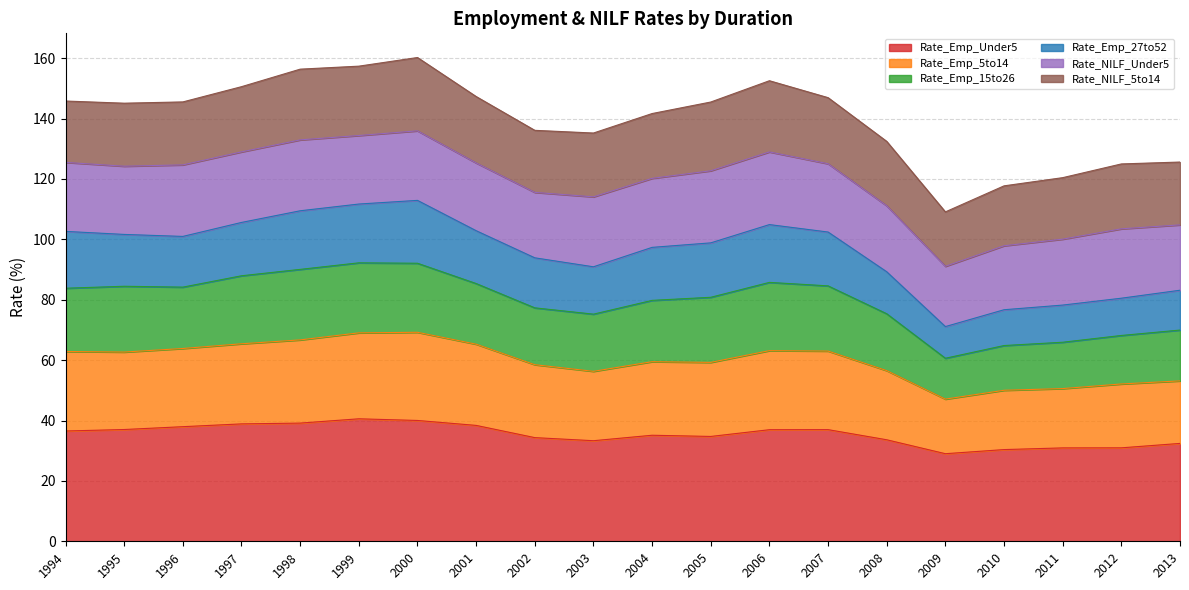

The value of Rate_Emp_Under5 at 2007 is 53.2. True or false?

False